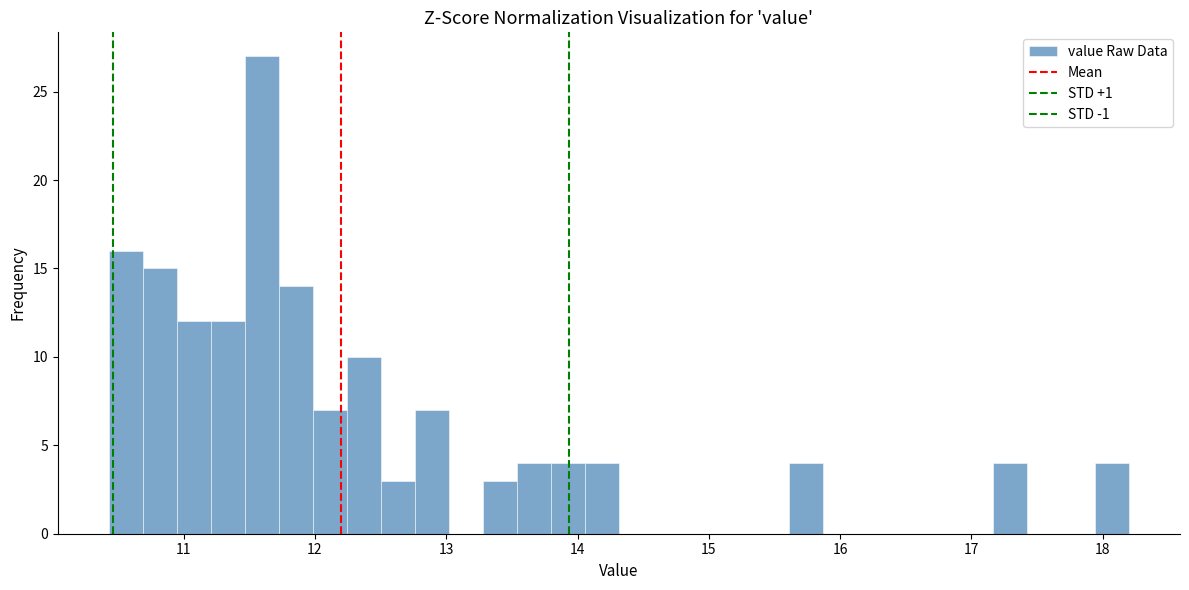

Read against the x-axis, roughly where is the centre of the tallest bar?

11.6